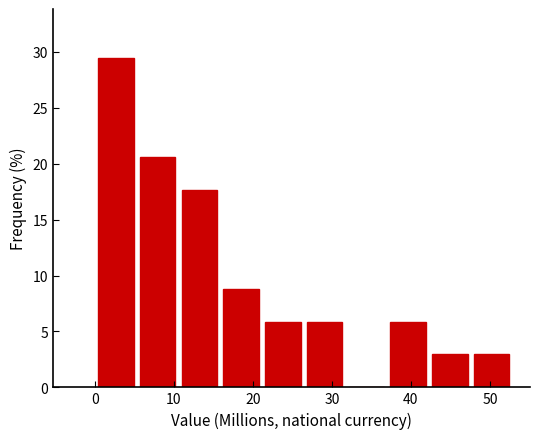

Reading left to right, transcribe this chart: for each bar, give the range it covers on the x-axis and its height. Neither the bar edges nor the heights are printed on the chart, so give them approximately, as read against the axes.

0 to 5: 29.5
5 to 11: 20.5
11 to 16: 17.5
16 to 21: 9.0
21 to 26: 6.0
26 to 32: 6.0
32 to 37: 0
37 to 42: 6.0
42 to 48: 3.0
48 to 53: 3.0